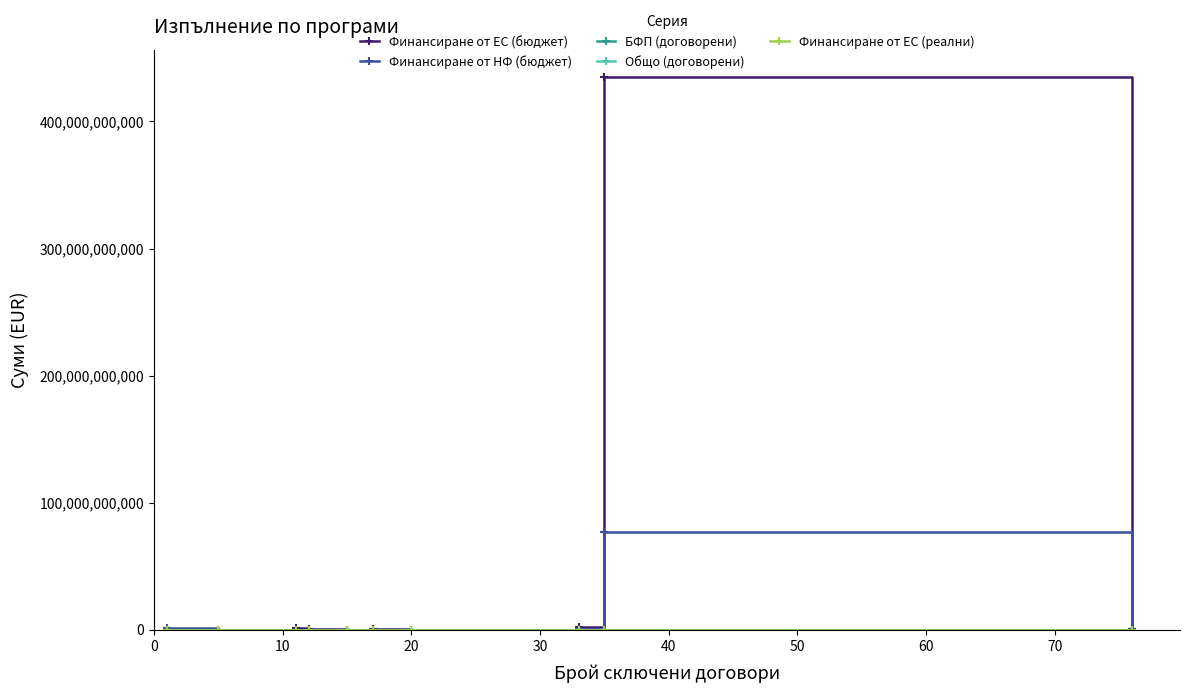

Reading left to right, transcribe all the data shown in this chart.

Финансиране от ЕС (бюджет): 107737831.0	12869727.9	1058385187.9	472433702.3	43495159.6	183837674.4	104303.5	769445269.2	2473981337.8	434641576210.6	727274940.4
Финансиране от НФ (бюджет): 1085075452.4	2566685.2	70047521.5	80017180.4	18430992.5	31507036.3	18406.6	135836462.6	577974241.7	76701454625.4	112881462.2
БФП (договорени): 102000000.0	10433336.3	4934148.4	22819389.7	20515359.4	6705928.6	91943089.0	6971421.9	17081714.1	5801270.1	11850395.8
Общо (договорени): 102000000.0	10502360.7	5062873.8	22884227.1	21514601.5	6766682.9	92061611.8	8919214.9	17414208.8	6892251.9	13848294.5
Финансиране от ЕС (реални): 102000000.0	9599801.6	3269067.8	19376701.5	15854164.4	5333497.8	68461140.4	5546244.9	14566023.1	5247369.2	9852219.9